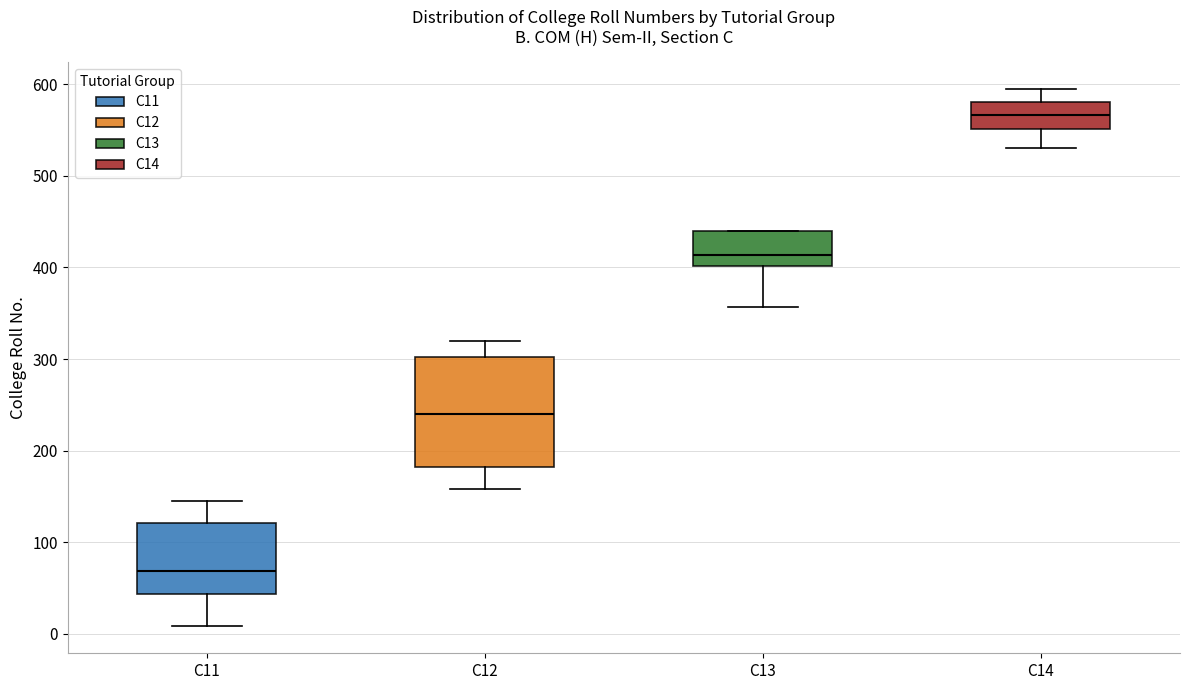

Reading left to right, transcribe this box plot: for each box, give where its median line is, the range the box spans, and where its two whiskers end, as read against the y-axis. The values are not printed on the chart, so give them approximately, as read against the axis.

C11: median 70, box 40 to 120, whiskers 10 to 150
C12: median 240, box 180 to 300, whiskers 160 to 320
C13: median 410, box 400 to 440, whiskers 360 to 440
C14: median 570, box 550 to 580, whiskers 530 to 600